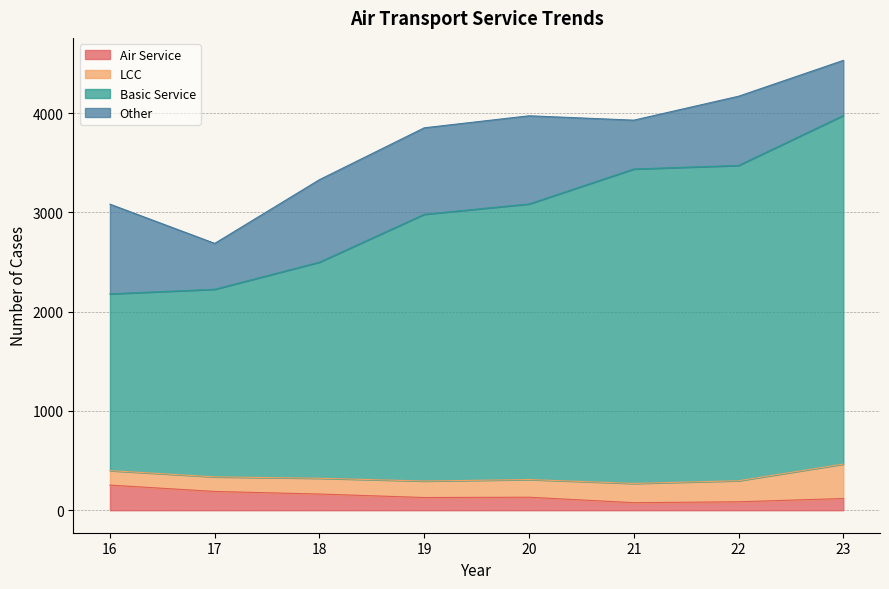

What is the total value across all series at 16?

3082